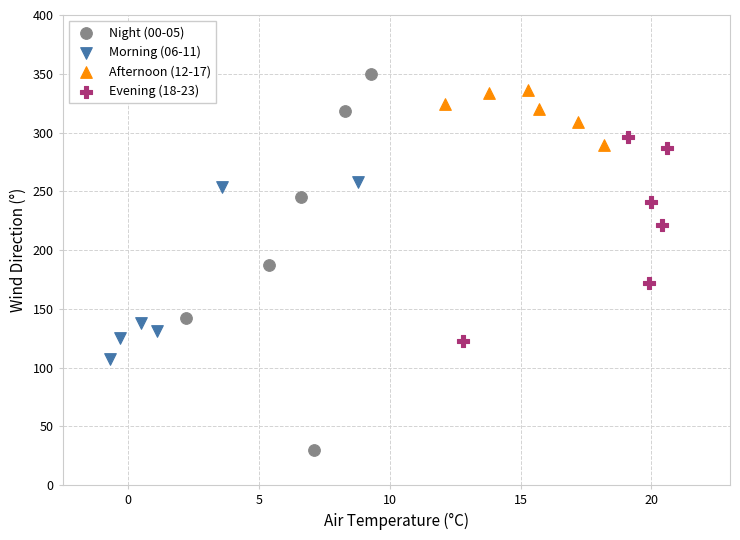

Which series contains the lowest Y value?

Night (00-05)